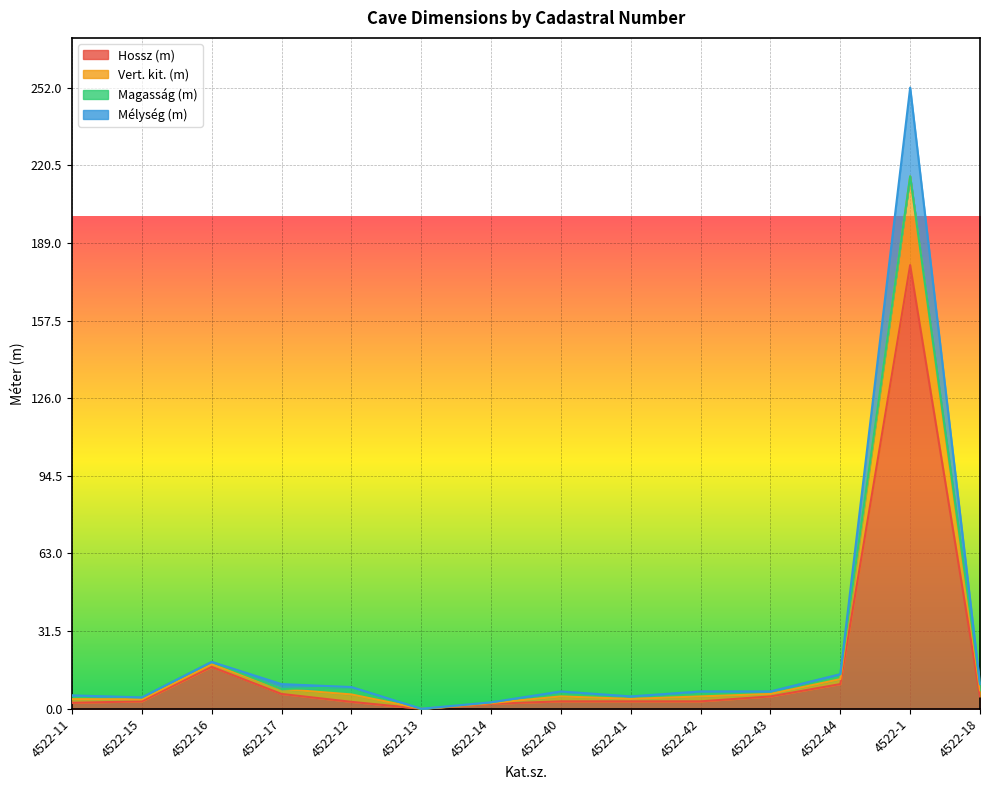

What is the label of the 2nd point from the left?

4522-15